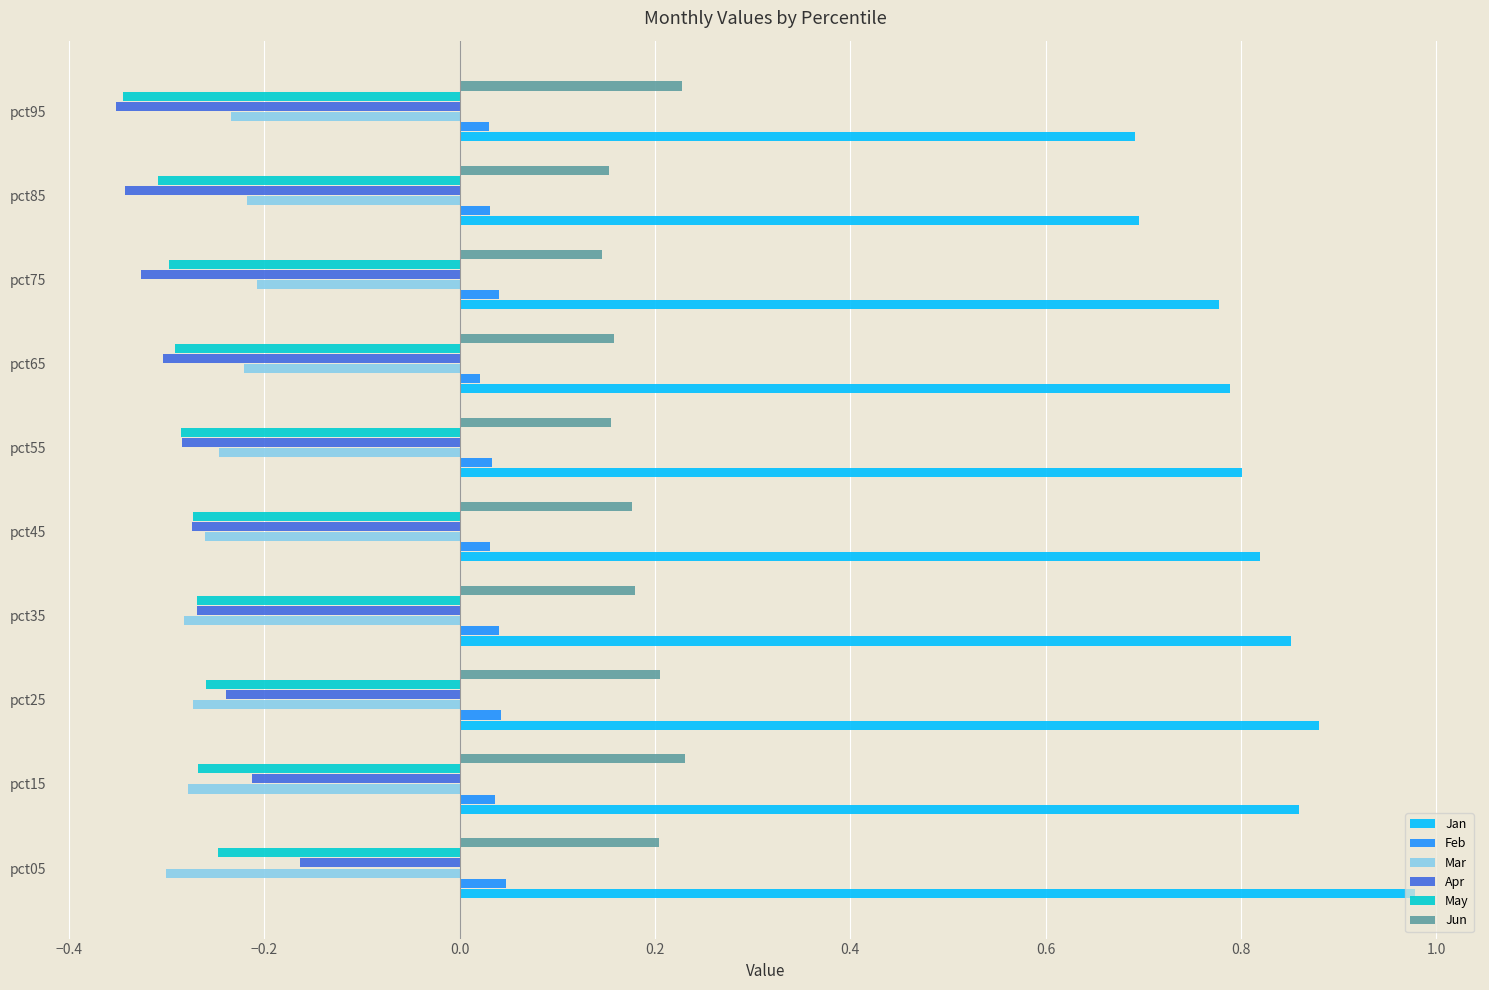

Which label corresponds to the largest value in the chart?

pct05